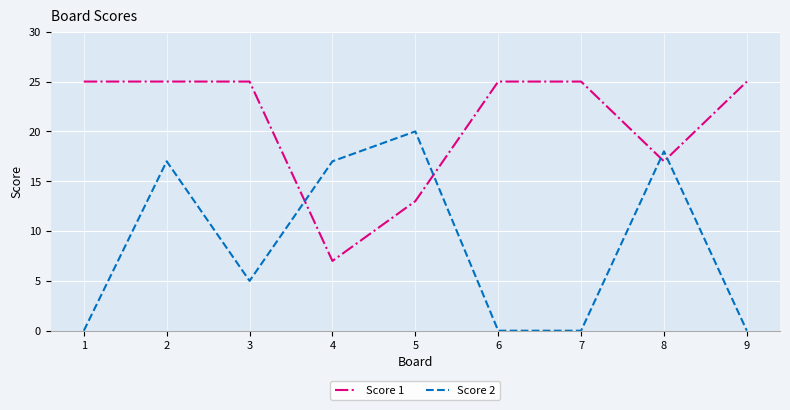

Where do Score 2 and Score 1 first cross each other?

3 and 4